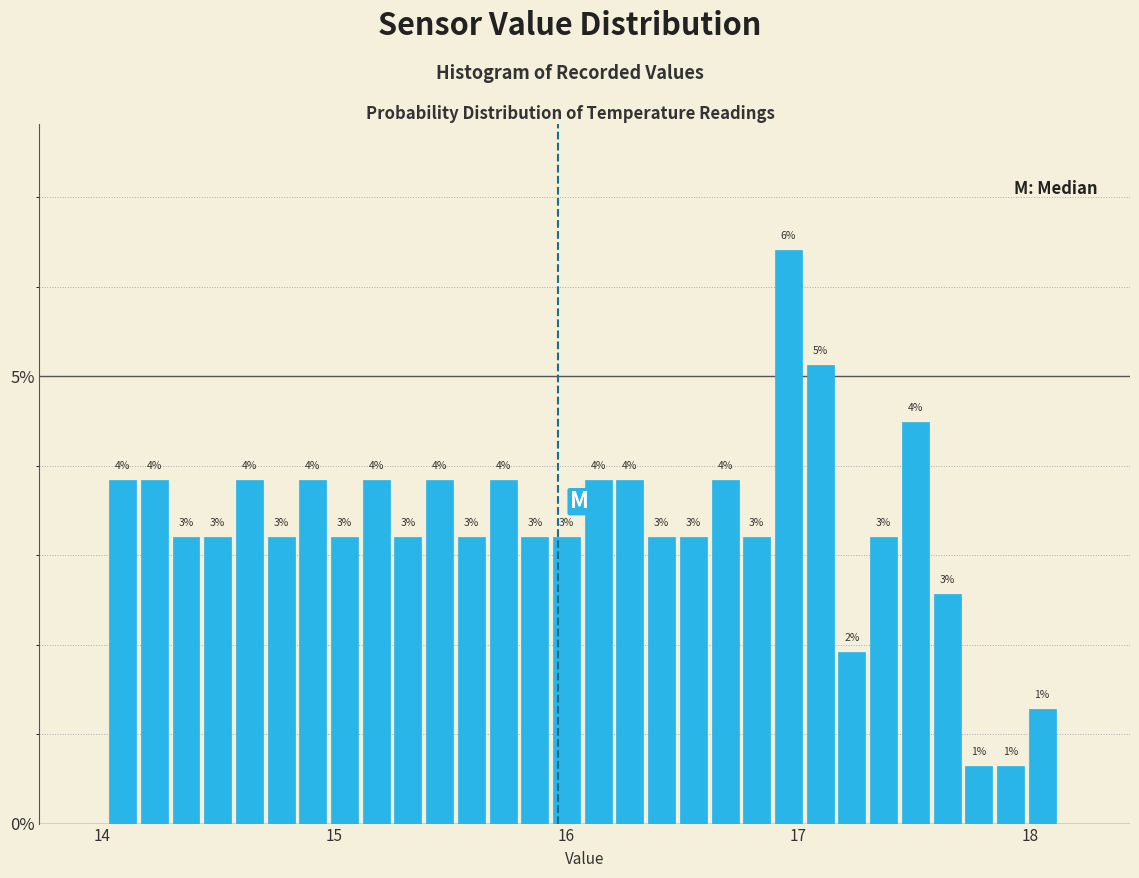

Around what value on the x-axis is the tallest bar? Give the approximate position of its centre, as read against the axis.

17.0